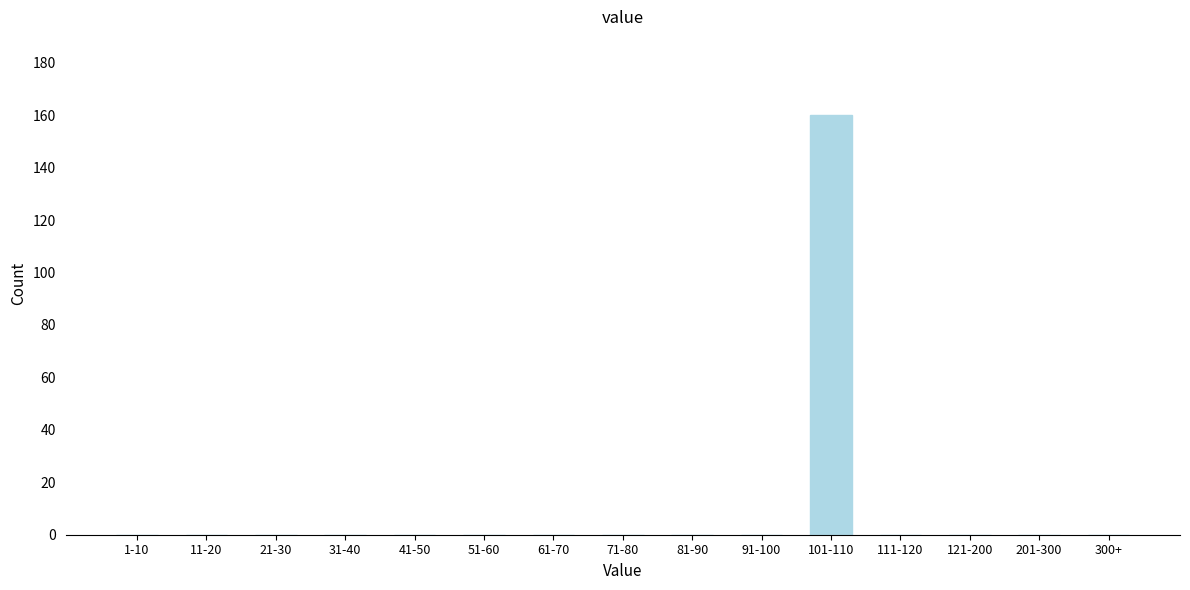

Reading left to right, extract all data points from this chart.

1-10=0	11-20=0	21-30=0	31-40=0	41-50=0	51-60=0	61-70=0	71-80=0	81-90=0	91-100=0	101-110=160	111-120=0	121-200=0	201-300=0	300+=0